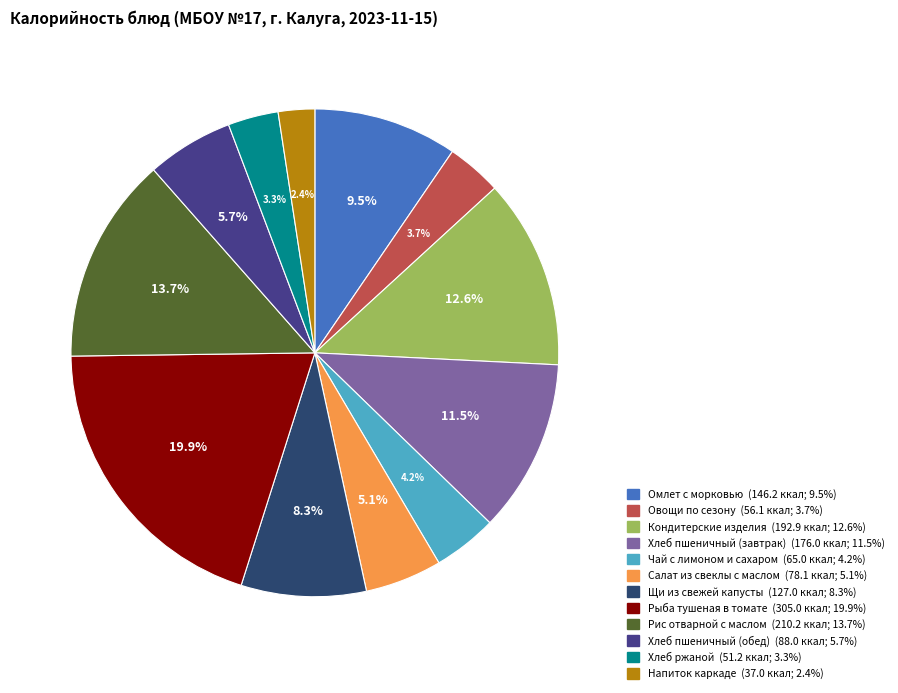

What is the ratio of the value at Салат из свеклы с маслом to the value at Хлеб ржаной?

1.5